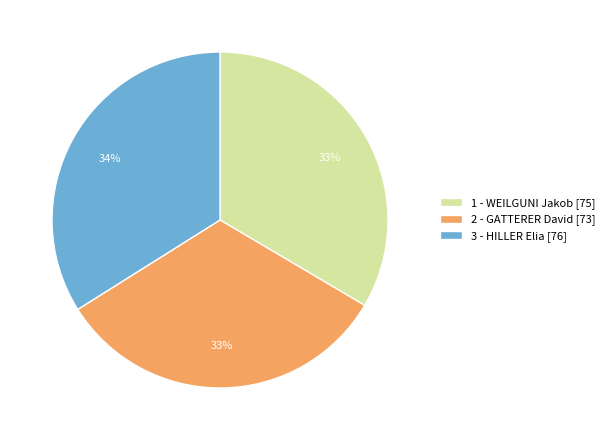

Is it true that 1 - WEILGUNI Jakob is 33% of the pie?

True